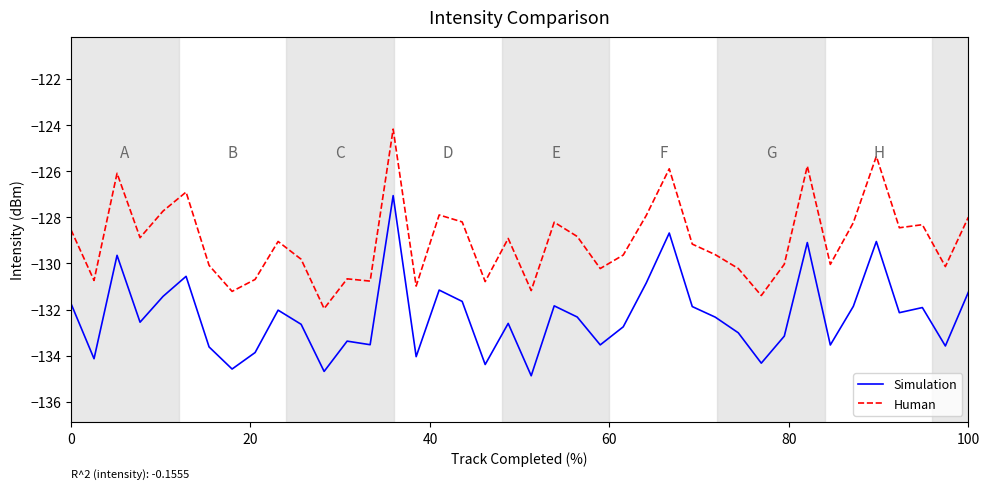

True or false: Simulation and Human intersect in this chart.

False